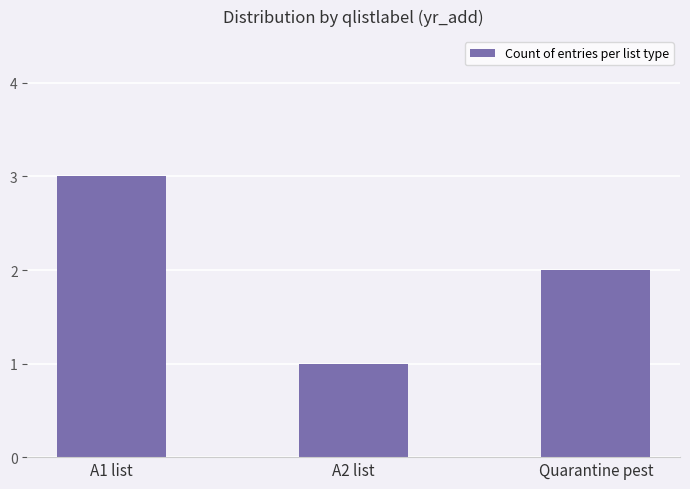

What is the value of the 2nd bar from the left?

1